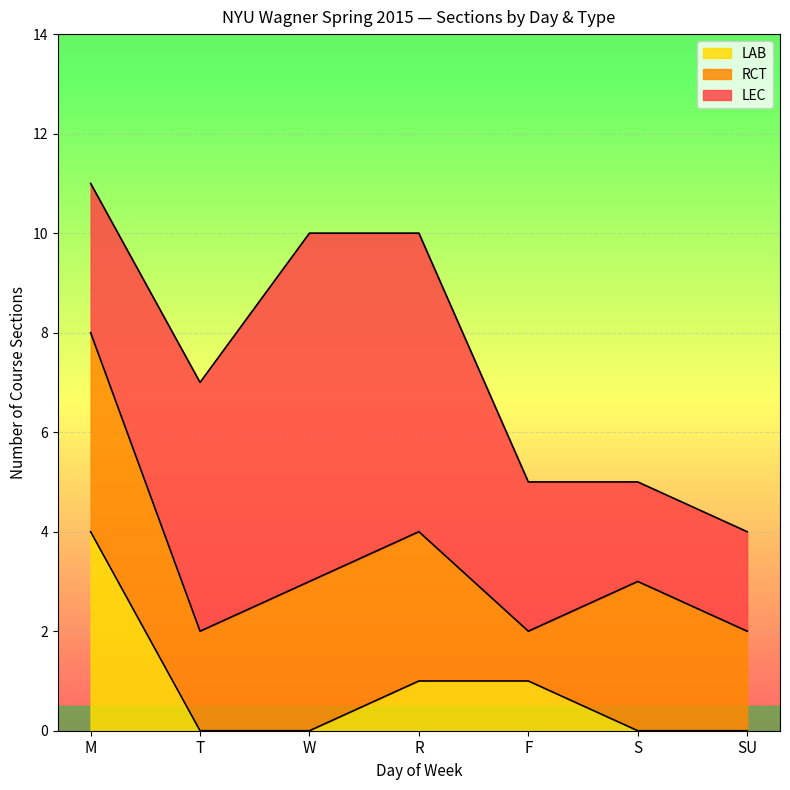

Where is LEC nearest to the value 5?

T